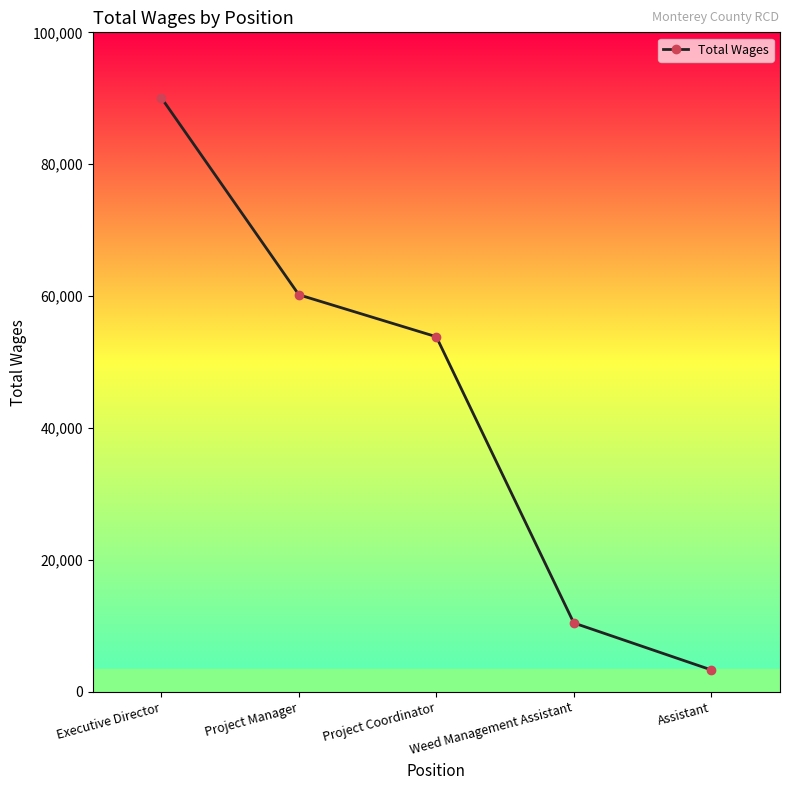

At which label is the value closest to 46697?

Project Coordinator